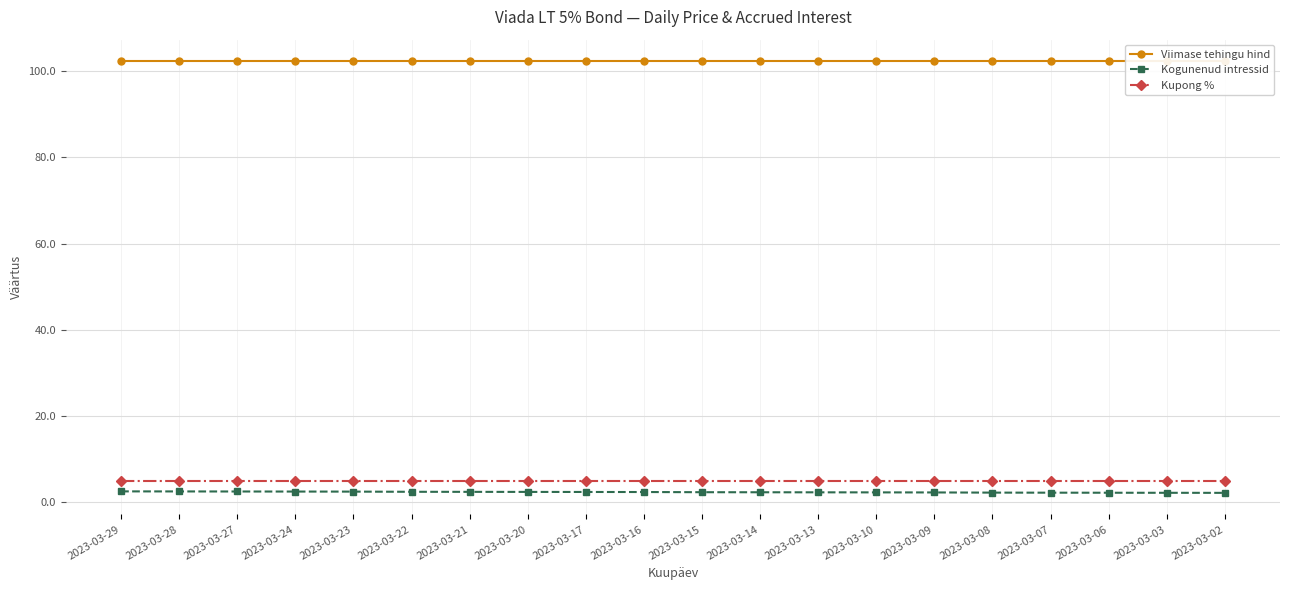

At how many categories does at least one series exceed 87?

20